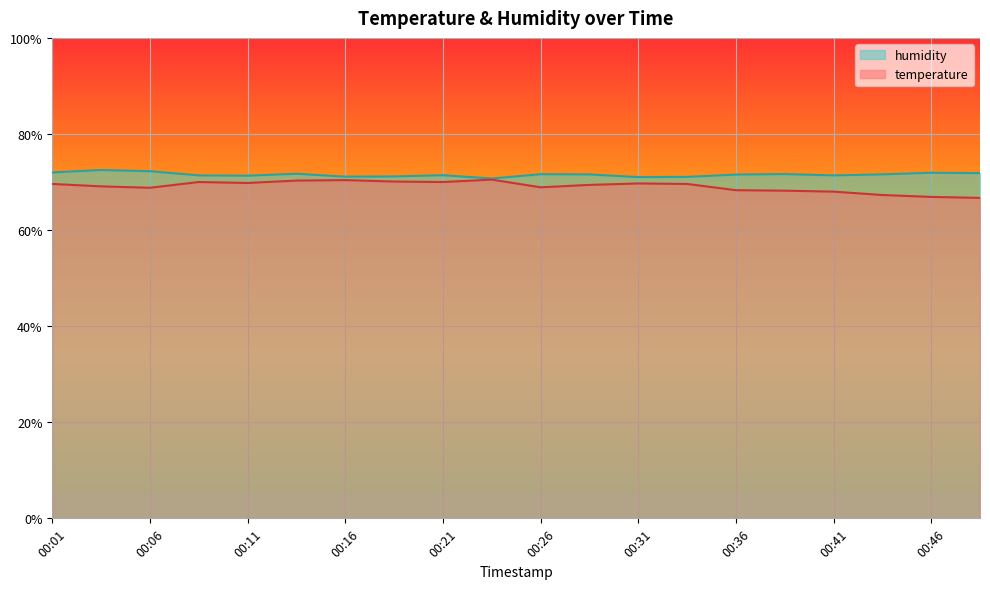

At which category does humidity reach its first local valley?

00:11